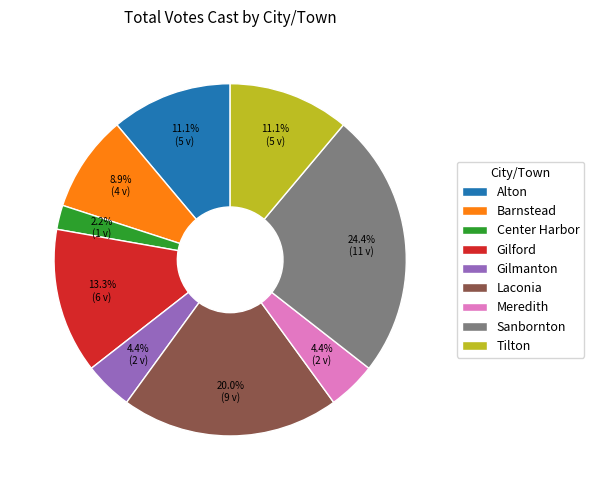

Is the sum of Tilton and Barnstead greater than half?

No